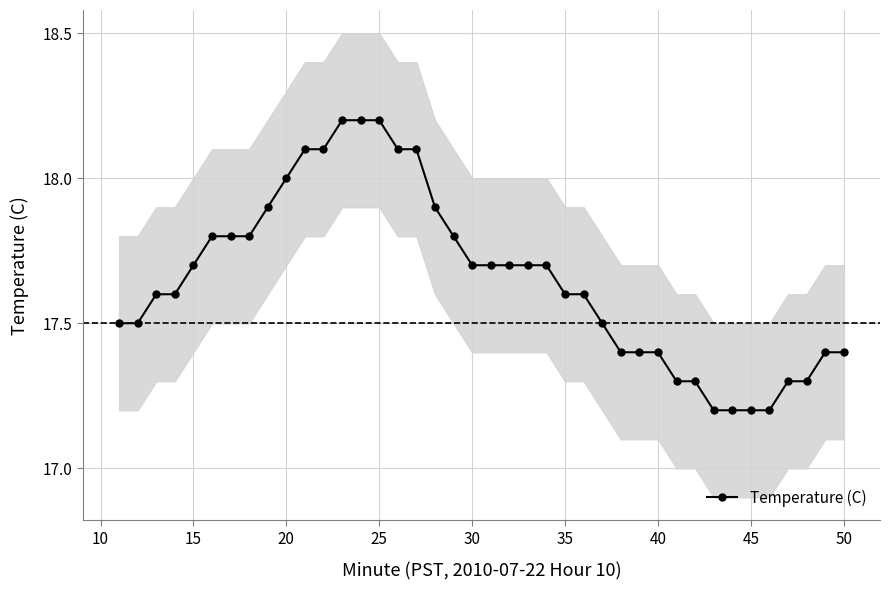

How many values are between 17 and 18?

33